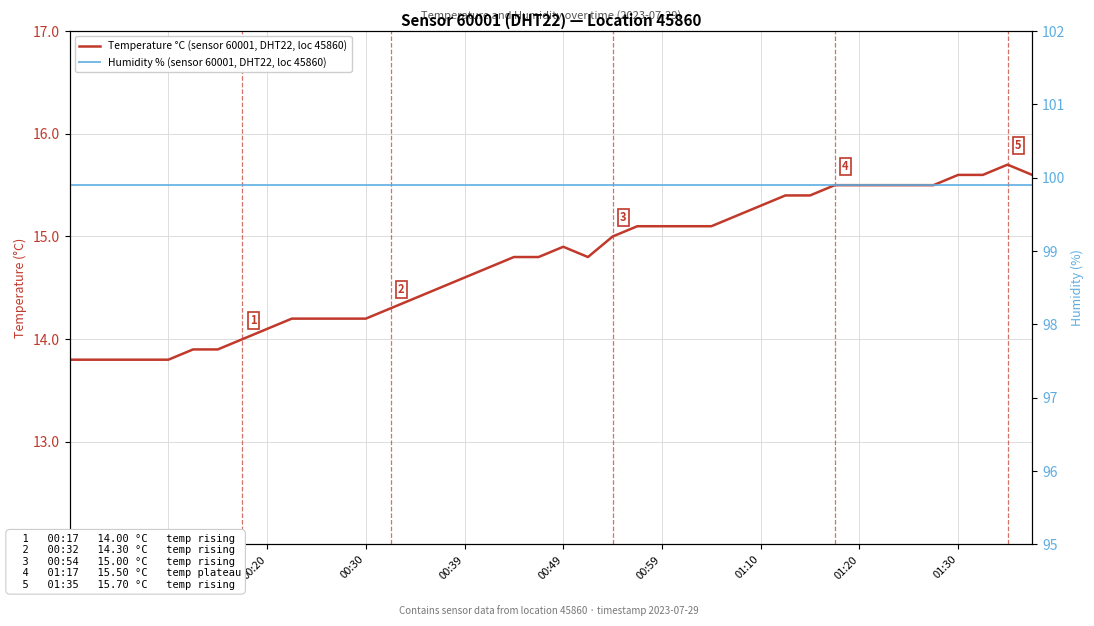

True or false: Humidity % (sensor 60001, DHT22, loc 45860) and Temperature °C (sensor 60001, DHT22, loc 45860) intersect in this chart.

False